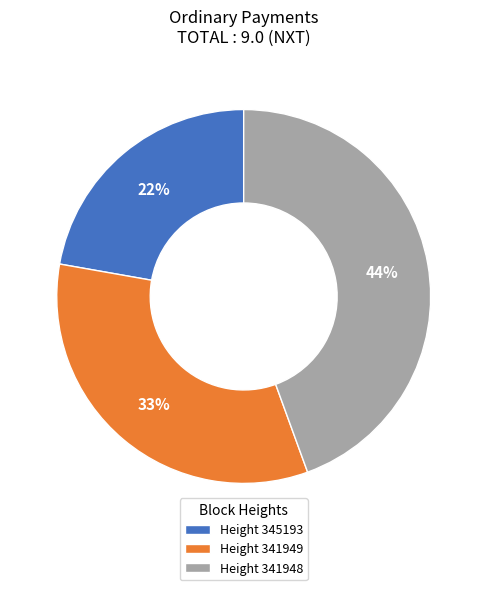

Rank the categories by value from highest to lowest.

Height 341948, Height 341949, Height 345193